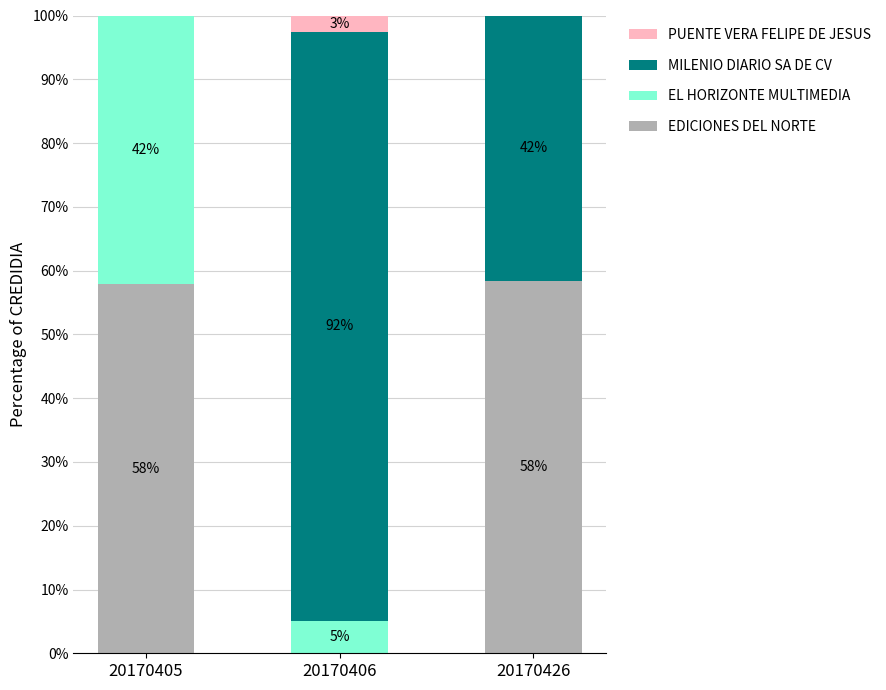

At which label does EDICIONES DEL NORTE first exceed 57?

20170405